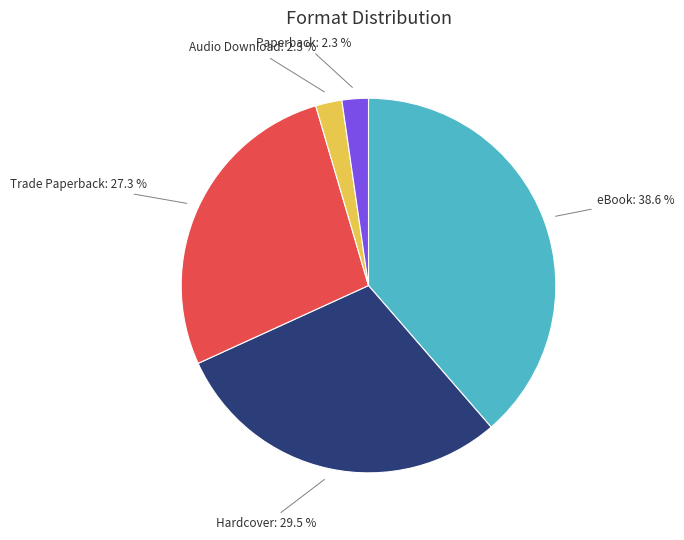

What is the largest slice in the pie chart?

eBook